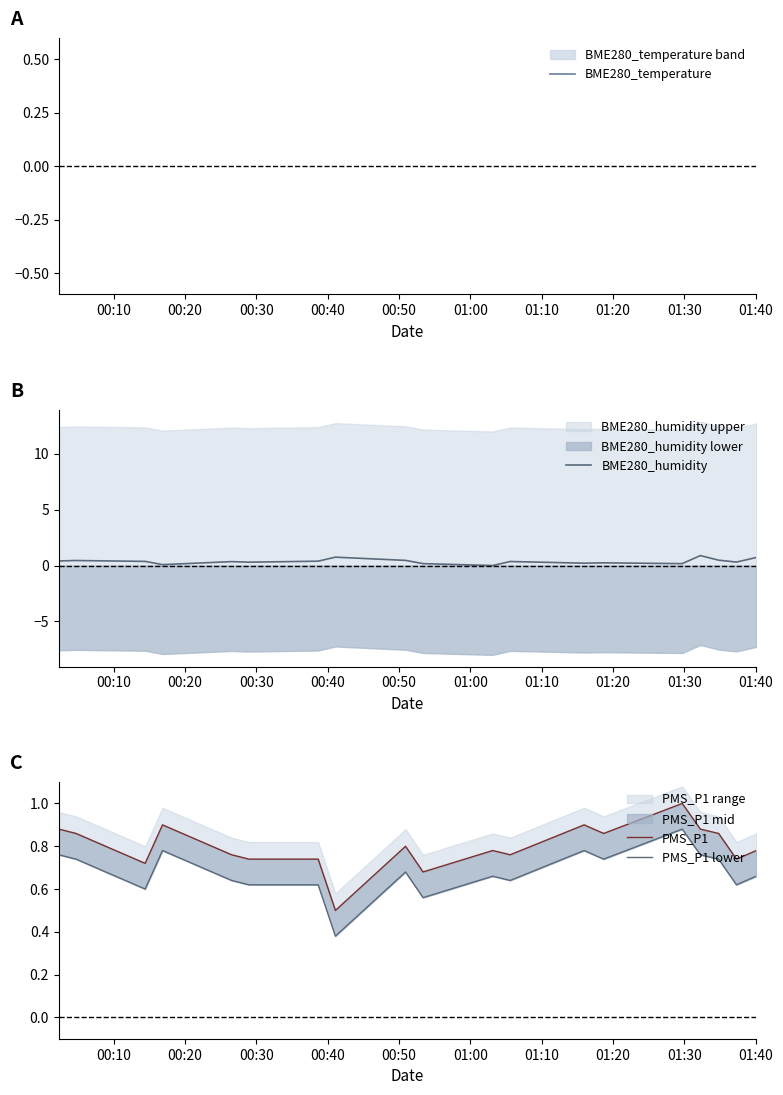

After their last crossing, which series has the higher values: BME280_humidity or PMS_P1 lower?

BME280_humidity